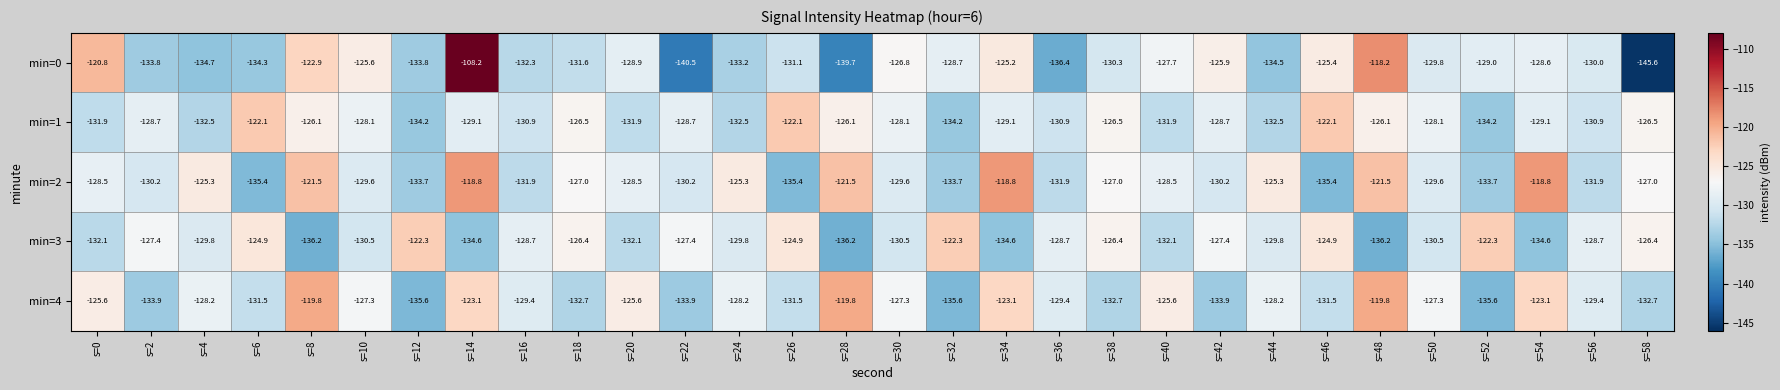

What is the lowest value of the min=2 series?

-135.4